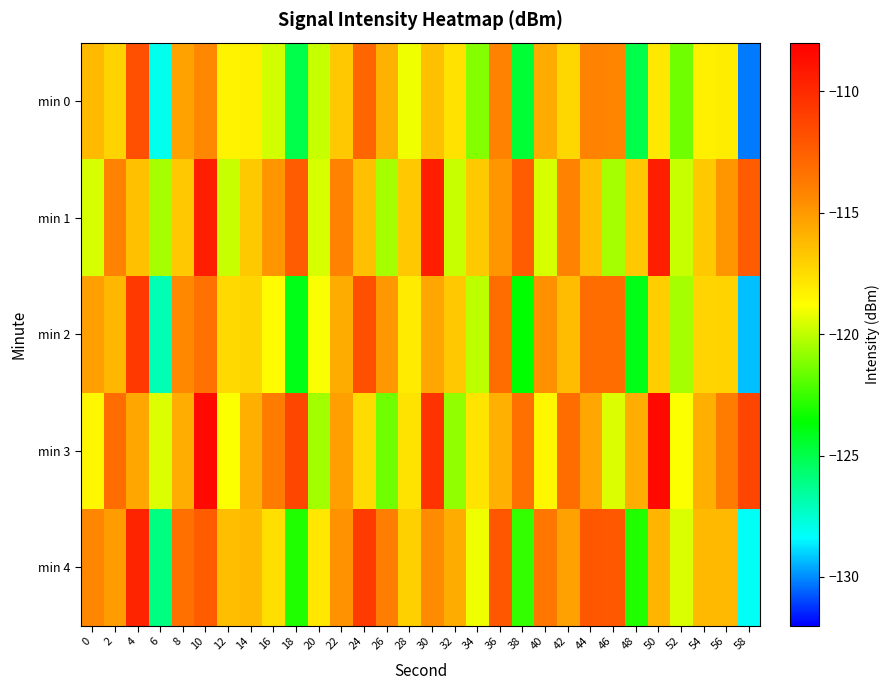

Reading left to right, transcribe all the data shown in this chart.

min 0: 0=-116.2	2=-117.1	4=-111.8	6=-128.0	8=-115.3	10=-114.4	12=-118.4	14=-118.2	16=-119.7	18=-125.0	20=-119.9	22=-116.7	24=-112.8	26=-115.9	28=-119.1	30=-116.5	32=-117.7	34=-121.1	36=-114.1	38=-124.6	40=-115.7	42=-117.3	44=-114.2	46=-114.2	48=-125.0	50=-118.0	52=-121.5	54=-118.2	56=-118.2	58=-130.2
min 1: 0=-119.5	2=-114.2	4=-116.5	6=-120.5	8=-116.8	10=-109.5	12=-119.9	14=-116.8	16=-114.9	18=-112.3	20=-119.5	22=-114.2	24=-116.5	26=-120.5	28=-116.8	30=-109.5	32=-119.9	34=-116.8	36=-114.9	38=-112.3	40=-119.5	42=-114.2	44=-116.5	46=-120.5	48=-116.8	50=-109.5	52=-119.9	54=-116.8	56=-114.9	58=-112.3
min 2: 0=-115.2	2=-116.1	4=-110.8	6=-127.0	8=-114.3	10=-113.4	12=-117.4	14=-117.2	16=-118.7	18=-124.0	20=-118.9	22=-115.7	24=-111.8	26=-114.9	28=-118.1	30=-115.5	32=-116.7	34=-120.1	36=-113.1	38=-123.6	40=-114.7	42=-116.3	44=-113.2	46=-113.2	48=-124.0	50=-117.0	52=-120.5	54=-117.2	56=-117.2	58=-129.2
min 3: 0=-118.5	2=-113.2	4=-115.5	6=-119.5	8=-115.8	10=-108.5	12=-118.9	14=-115.8	16=-113.9	18=-111.3	20=-120.5	22=-115.2	24=-117.5	26=-121.5	28=-117.8	30=-110.5	32=-120.9	34=-117.8	36=-115.9	38=-113.3	40=-118.5	42=-113.2	44=-115.5	46=-119.5	48=-115.8	50=-108.5	52=-118.9	54=-115.8	56=-113.9	58=-111.3
min 4: 0=-114.2	2=-115.1	4=-109.8	6=-126.0	8=-113.3	10=-112.4	12=-116.4	14=-116.2	16=-117.7	18=-123.0	20=-117.9	22=-114.7	24=-110.8	26=-113.9	28=-117.1	30=-114.5	32=-115.7	34=-119.1	36=-112.1	38=-122.6	40=-113.7	42=-115.3	44=-112.2	46=-112.2	48=-123.0	50=-116.0	52=-119.5	54=-116.2	56=-116.2	58=-128.2